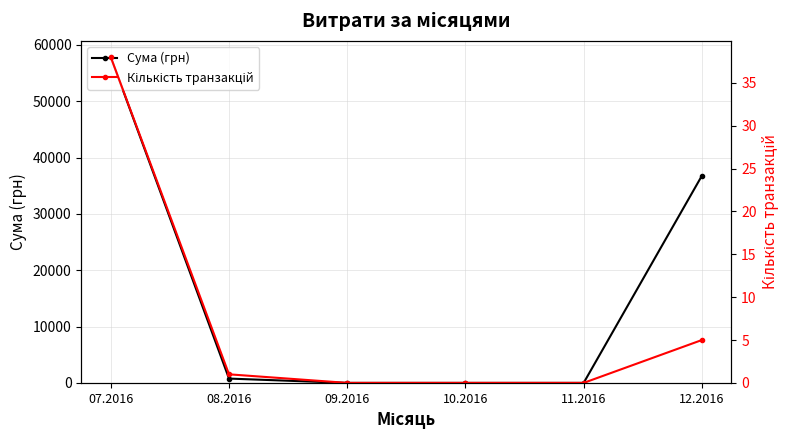

Which category has the highest value in the Кількість транзакцій series?

07.2016